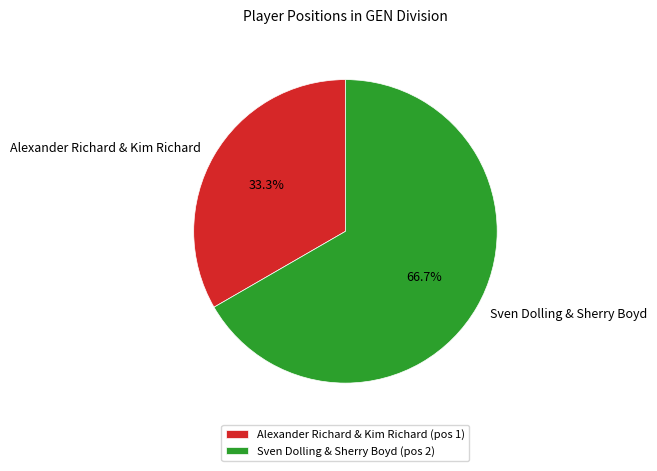

To the nearest percent, what is the difference between the largest and smallest slice percentages?

33%